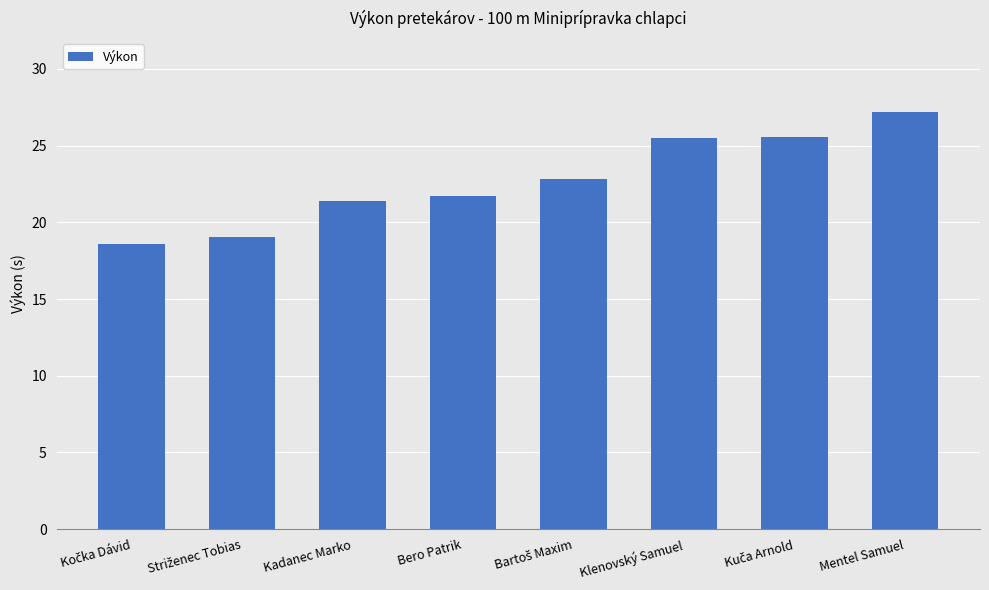

What is the label of the 6th bar from the right?

Kadanec Marko